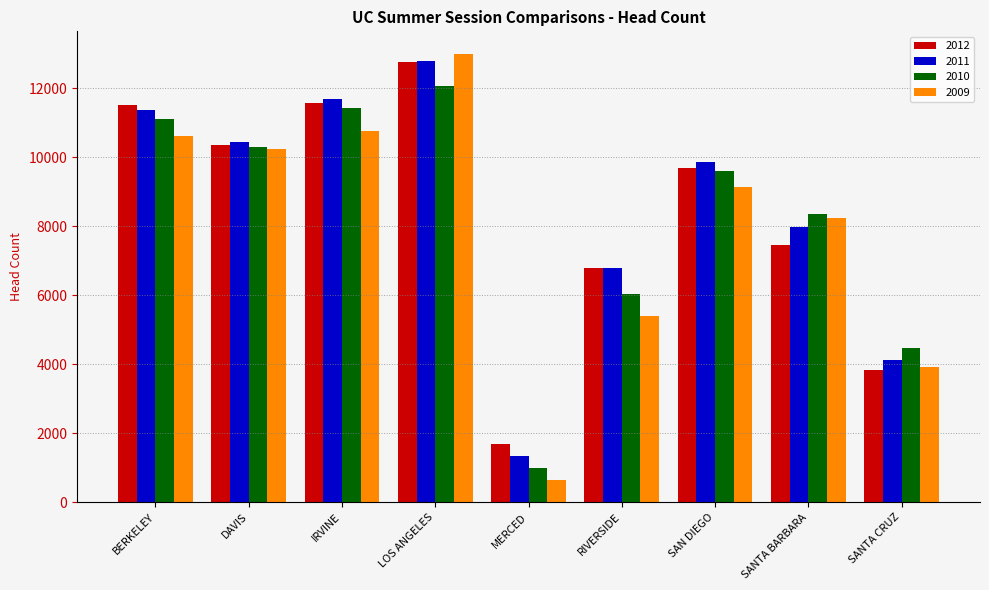

The value of 2009 at RIVERSIDE is 5403. True or false?

True